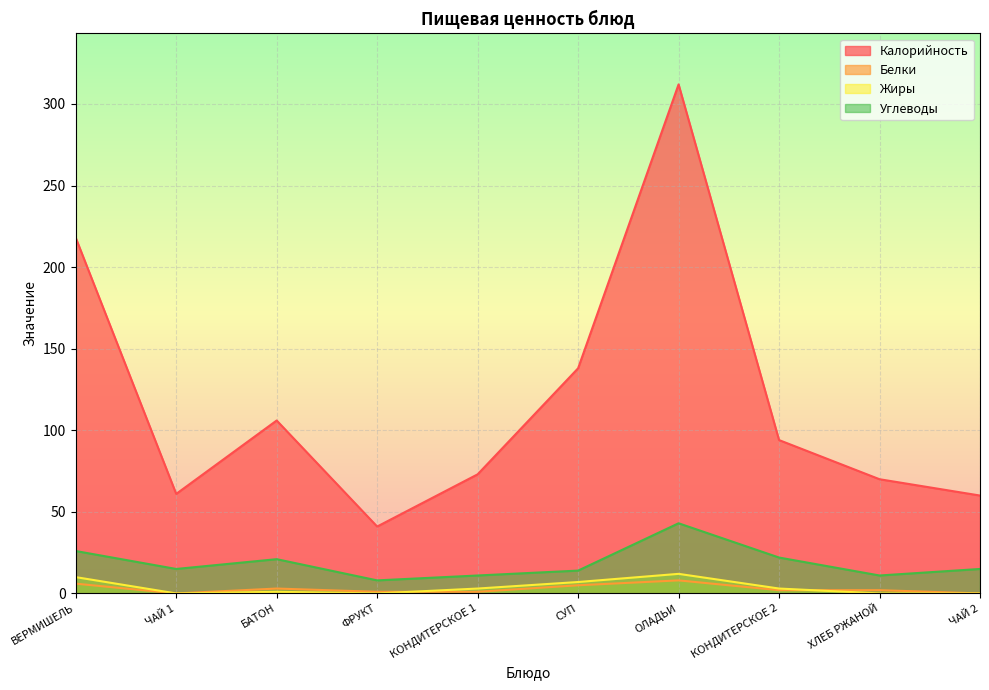

How many distinct data groups are displayed?

4